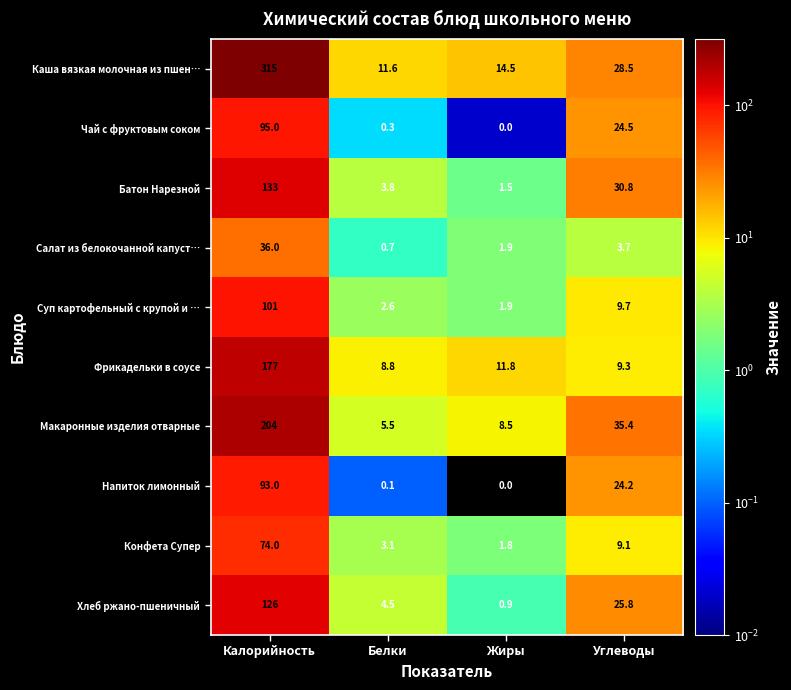

How many values in the Макаронные изделия отварные series exceed 35?

2